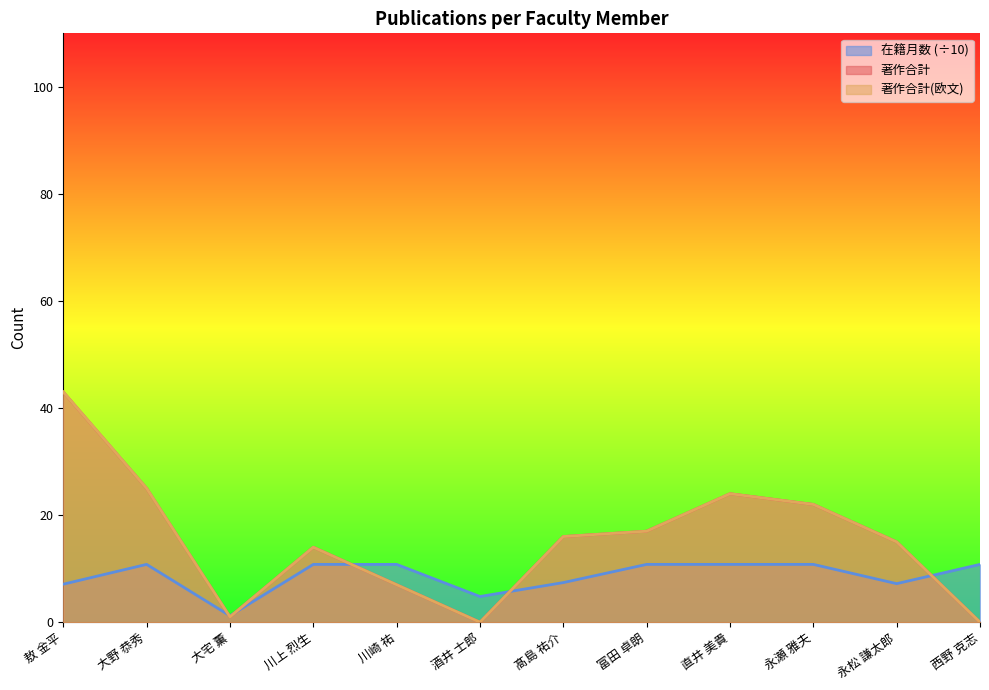

At how many categories does at least one series exceed 7?

10